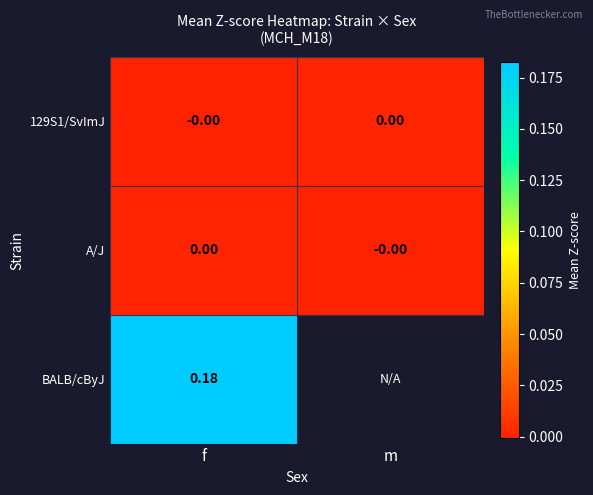

The value of A/J at f is 0.0. True or false?

True